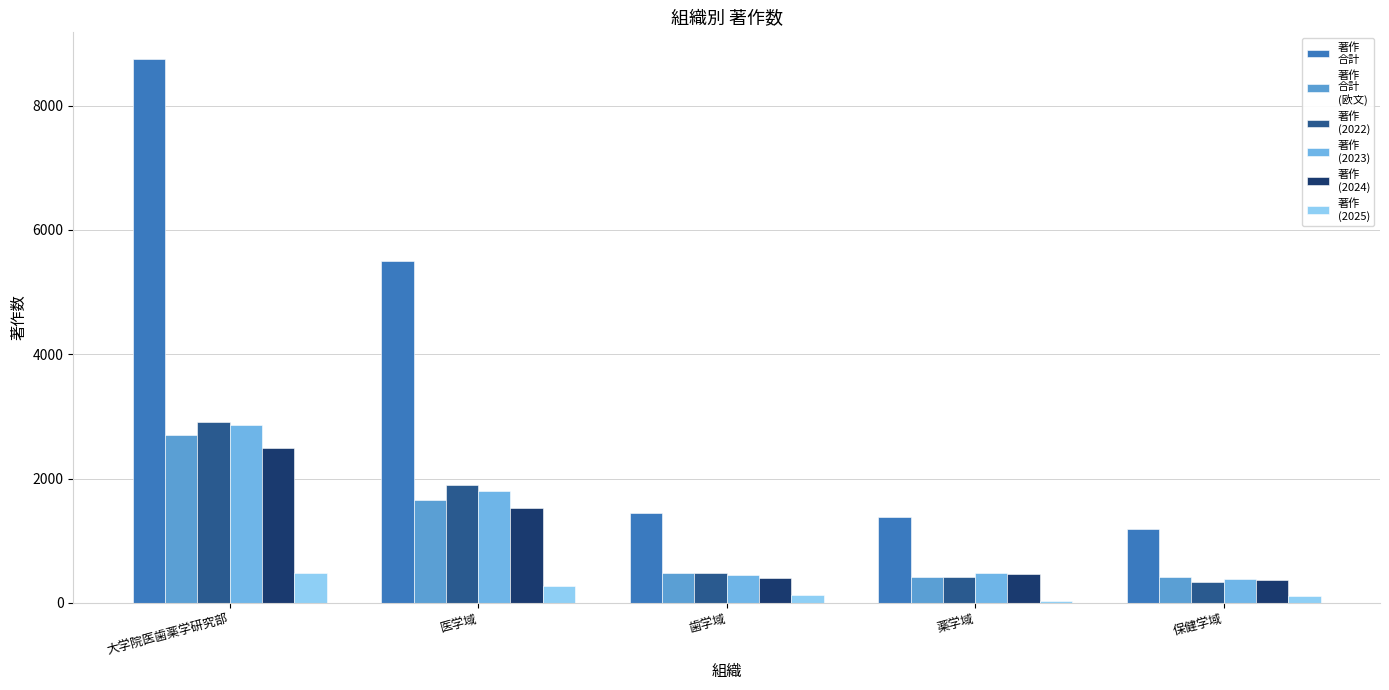

How many bars are there in each group?

6